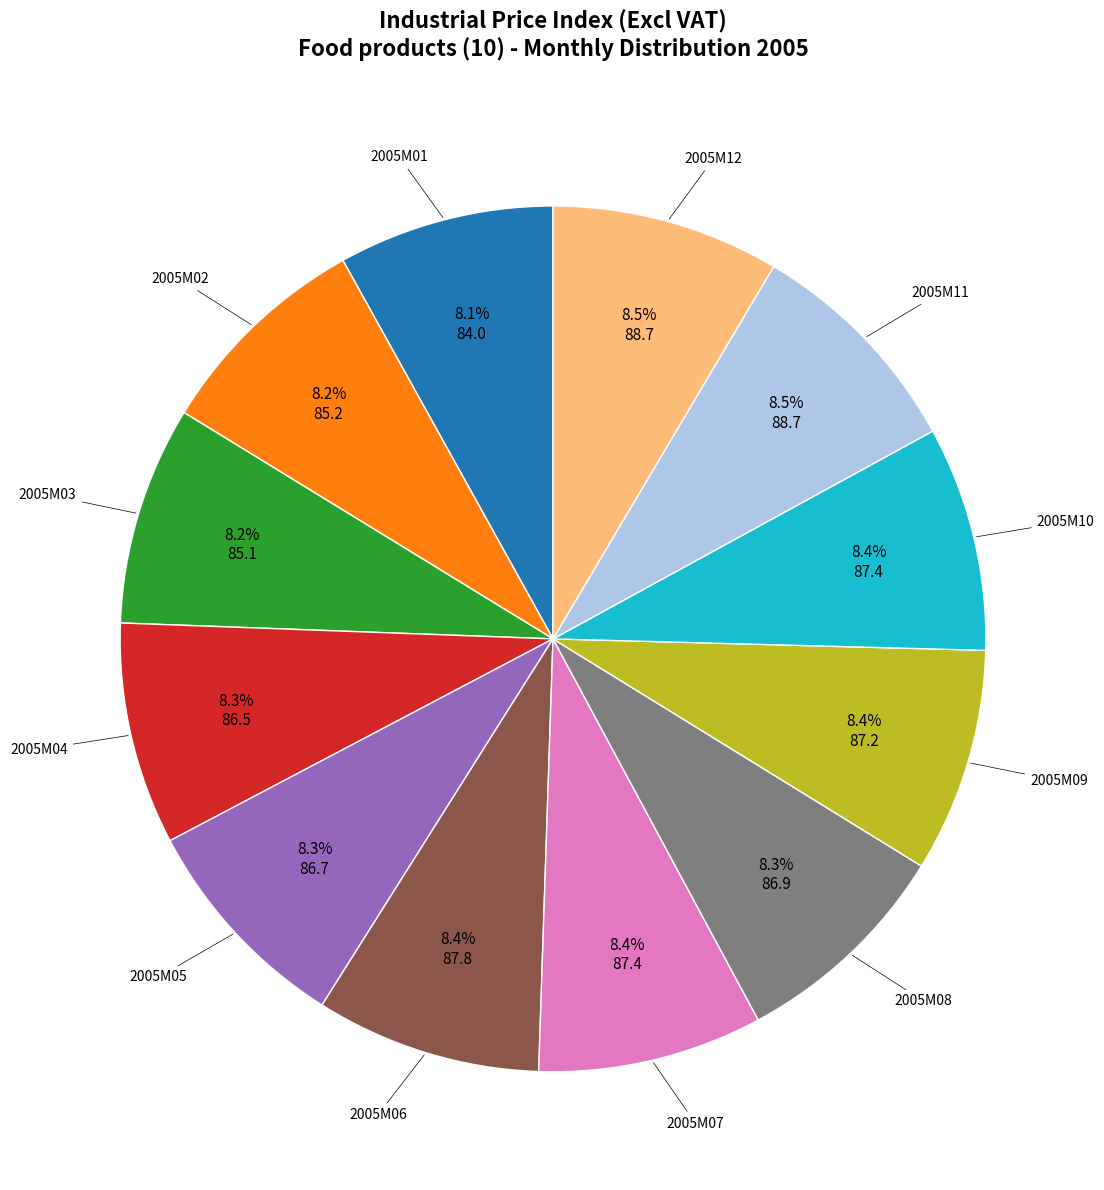

Does any single category account for the majority?

No